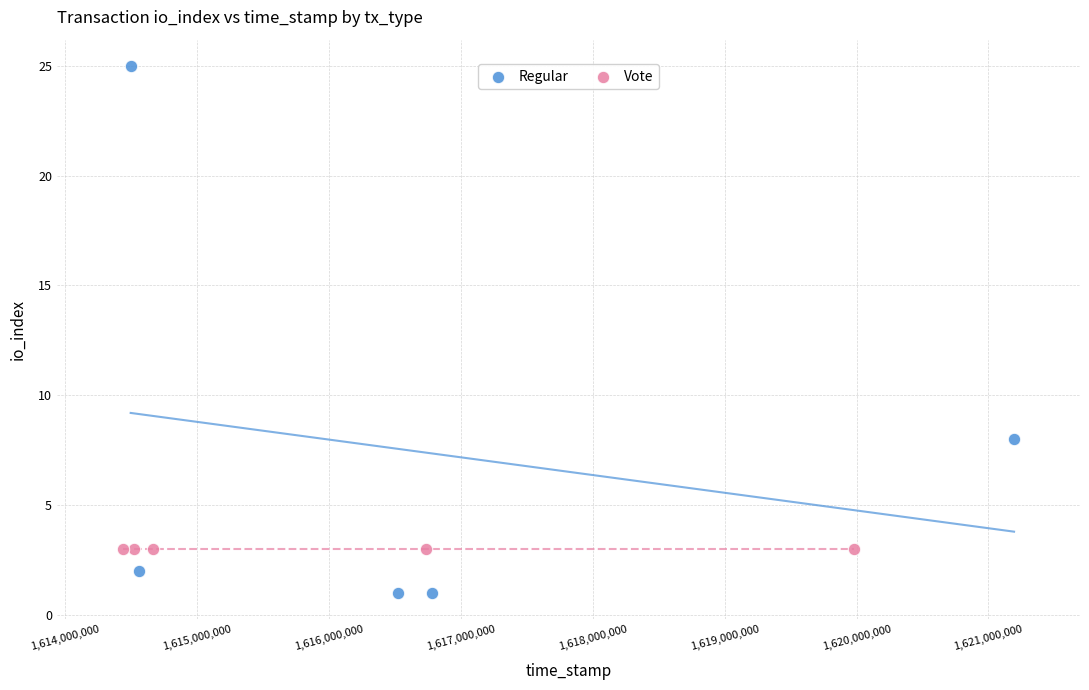

What are all the series names shown in the legend?

Regular, Vote